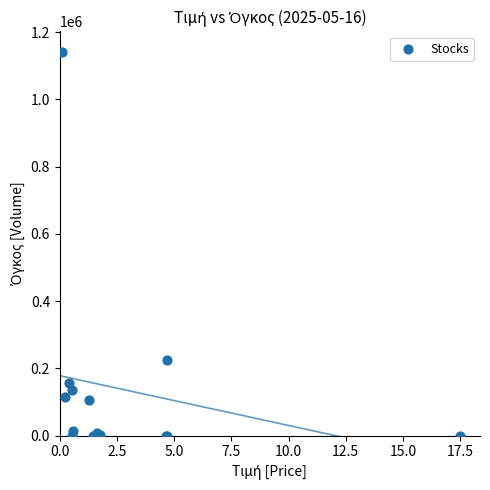

What Y value in the scatter plot is closest to 570755?

226003